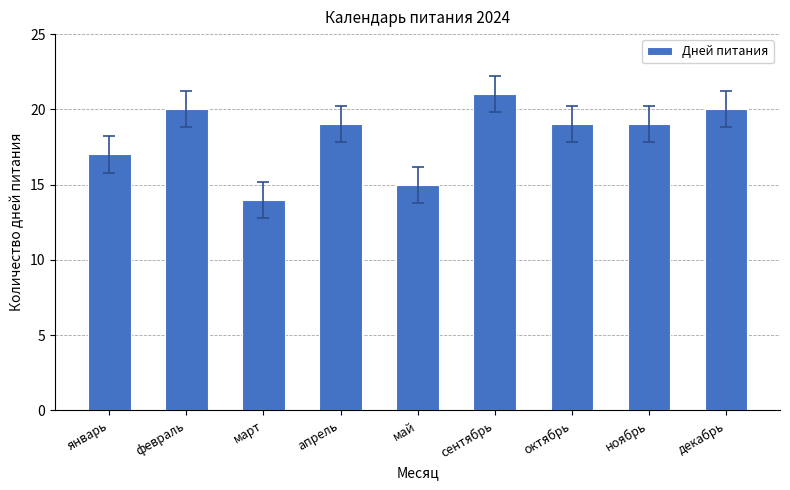

At which label is the value closest to 17?

январь